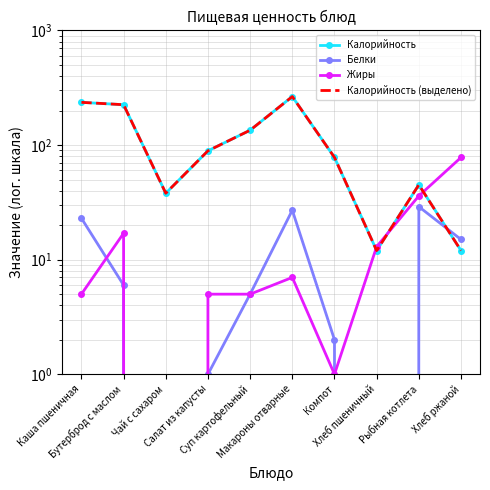

Is the value of Жиры at Макароны отварные greater than the value of Белки at Каша пшеничная?

No